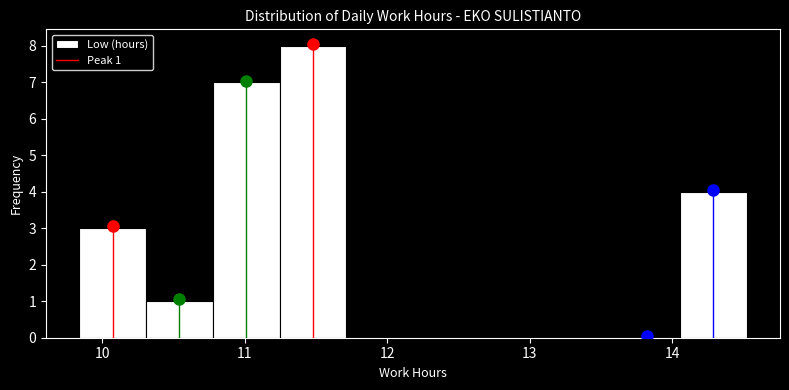

Over which range of the x-axis is the bar tallest?

11.2 to 11.7